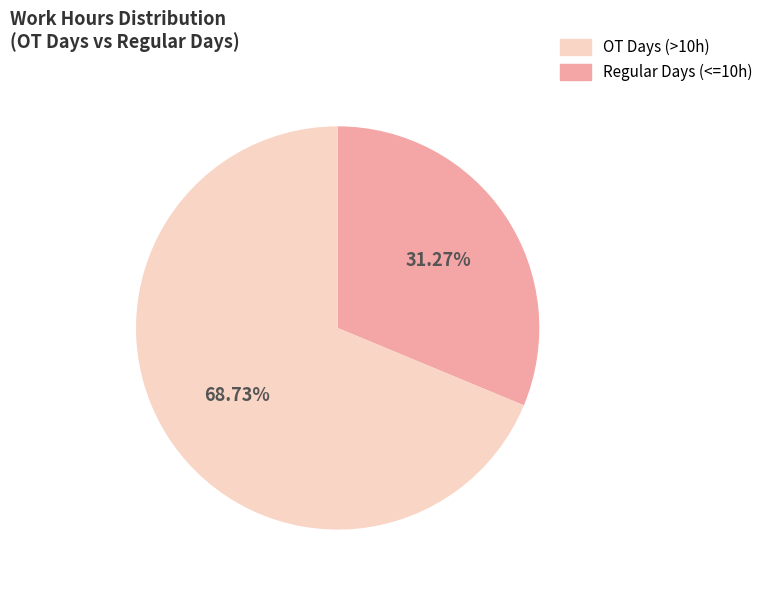

Does any single category account for the majority?

Yes